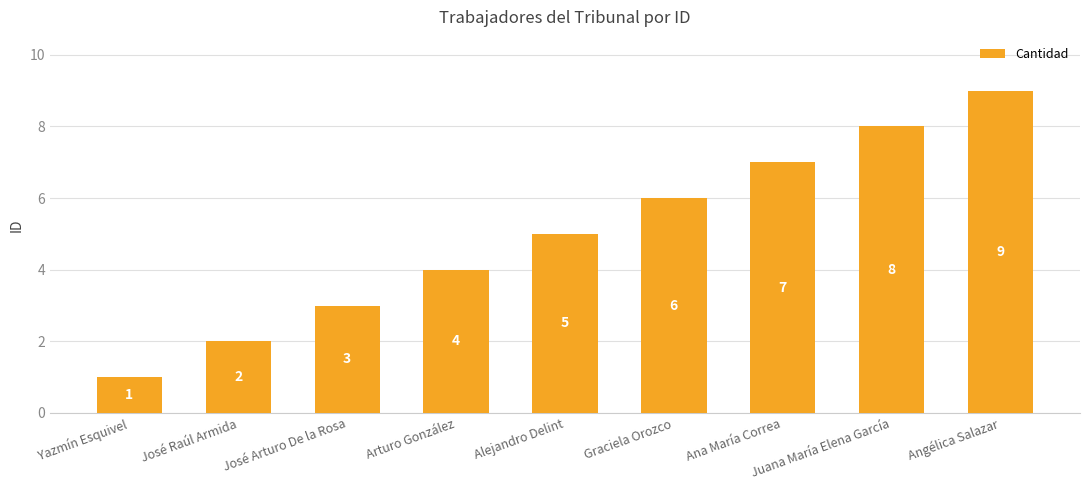

What is the change in value from Alejandro Delint to Juana María Elena García?

+3